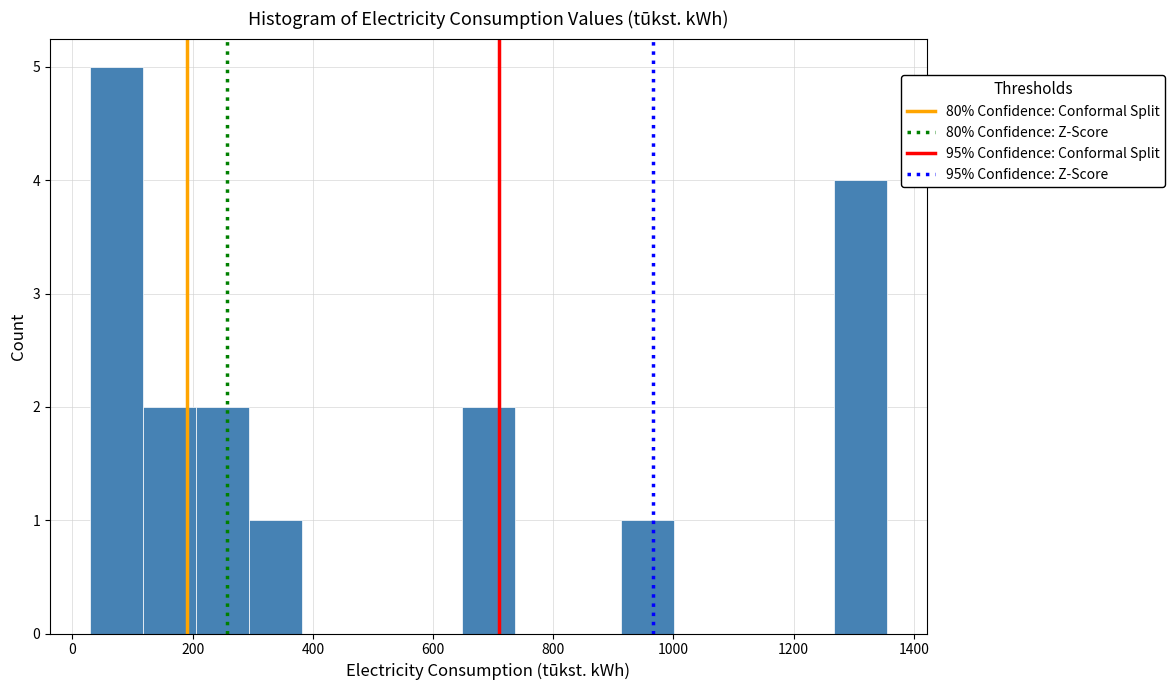

Reading left to right, transcribe this chart: for each bar, give the range it covers on the x-axis and its height. Neither the bar edges nor the heights are printed on the chart, so give them approximately, as read against the axes.

20 to 120: 5
120 to 200: 2
200 to 300: 2
300 to 380: 1
380 to 480: 0
480 to 560: 0
560 to 640: 0
640 to 740: 2
740 to 820: 0
820 to 920: 0
920 to 1000: 1
1000 to 1080: 0
1080 to 1180: 0
1180 to 1260: 0
1260 to 1360: 4